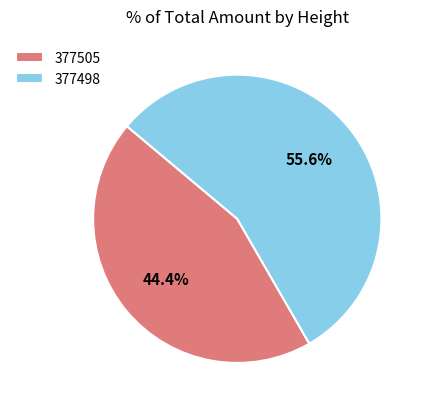

The 377505 slice represents 44% of the pie. True or false?

True